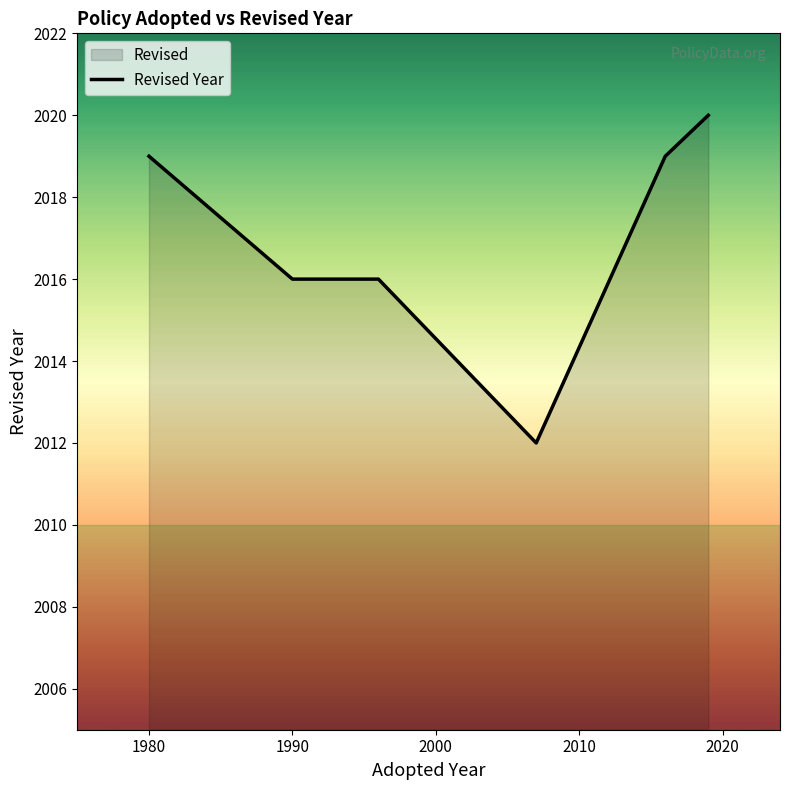

How many data points are above 2019?

1